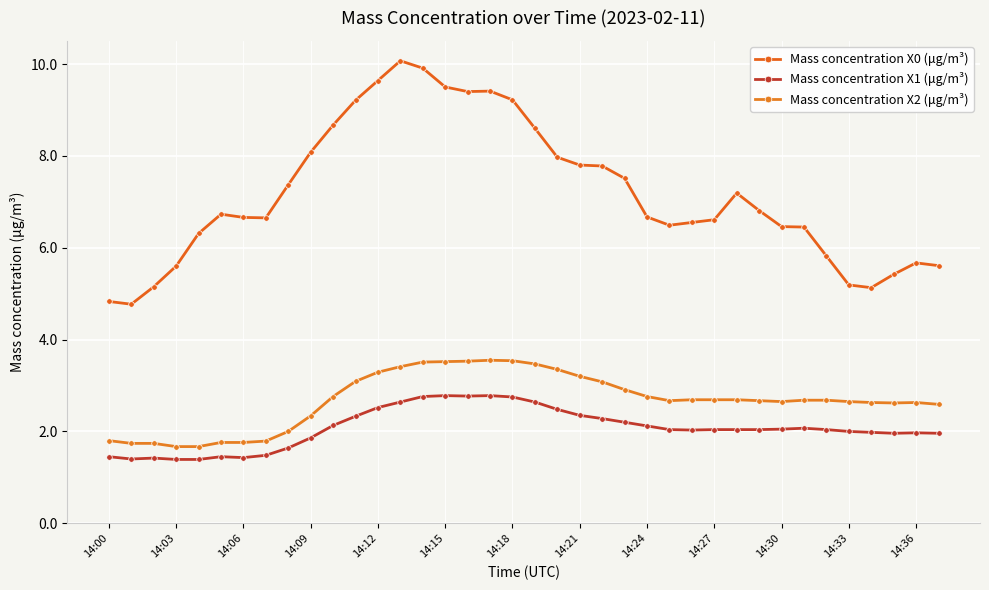

What are all the series names shown in the legend?

Mass concentration X0 (μg/m³), Mass concentration X1 (μg/m³), Mass concentration X2 (μg/m³)